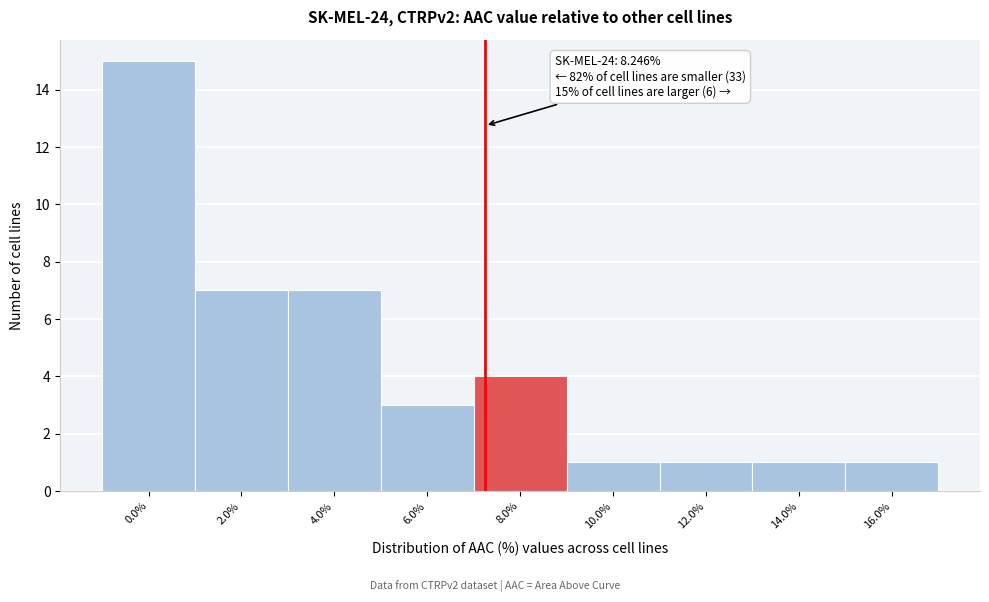

Reading left to right, what are all the values shown in this chart?

0.0%=15	2.0%=7	4.0%=7	6.0%=3	8.0%=4	10.0%=1	12.0%=1	14.0%=1	16.0%=1